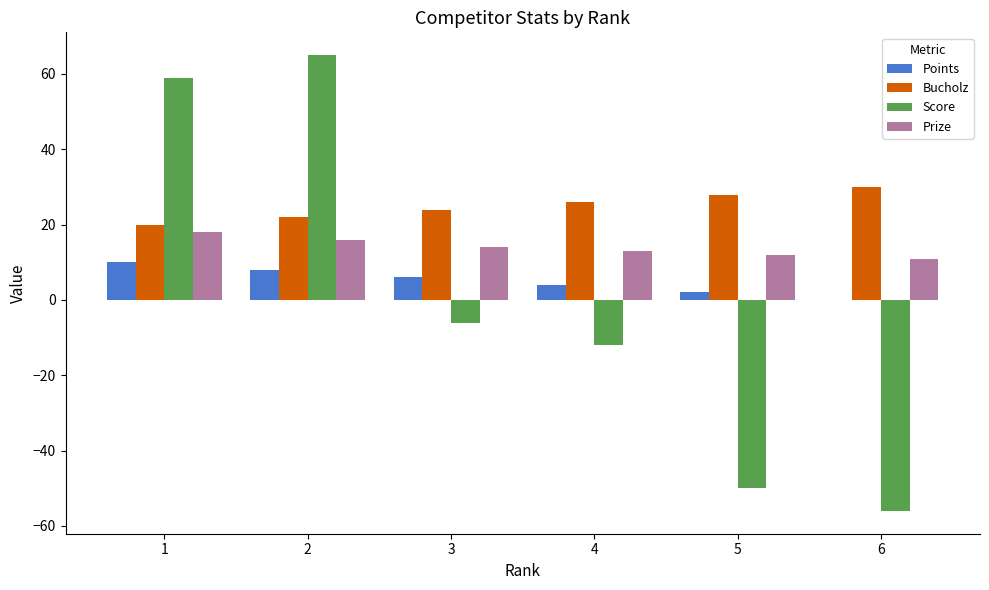

The Score series shows -56 at 6. True or false?

True